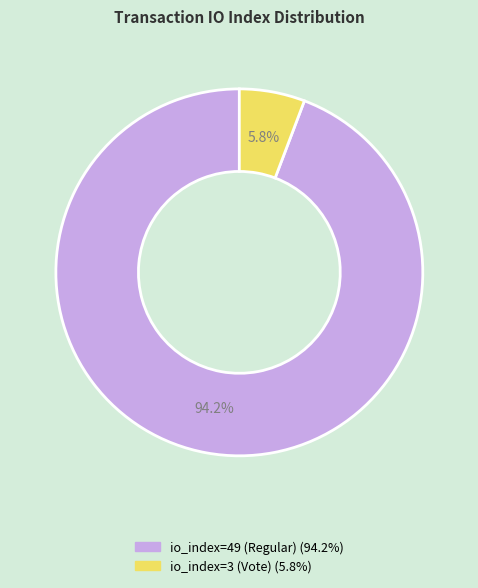

To the nearest percent, what is the difference between the largest and smallest slice percentages?

88%